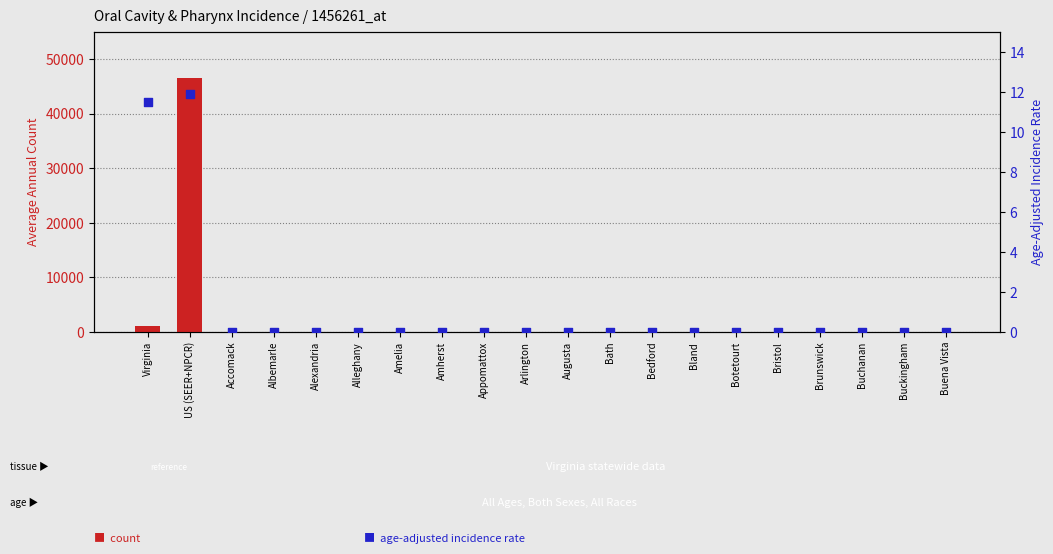

Which series has the largest Y range (max minus min)?

count